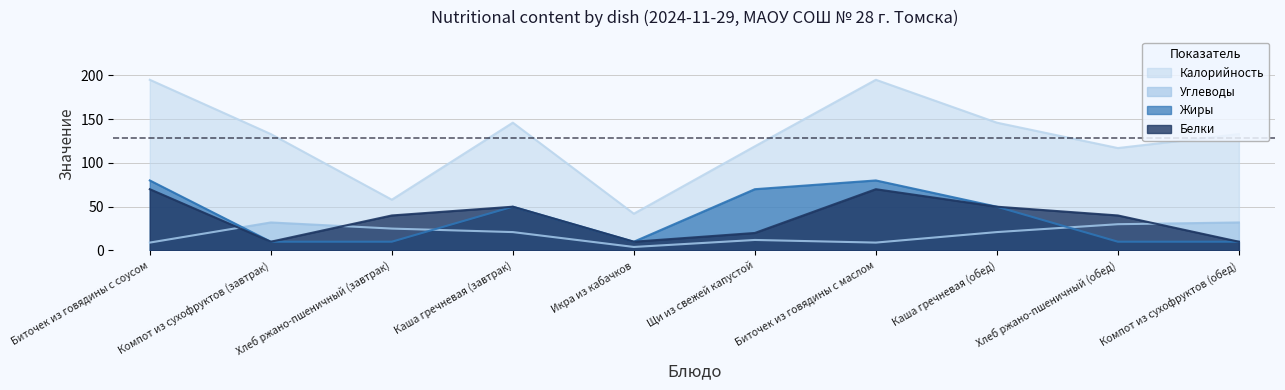

Where is Белки nearest to the value 40?

Хлеб ржано-пшеничный (завтрак)